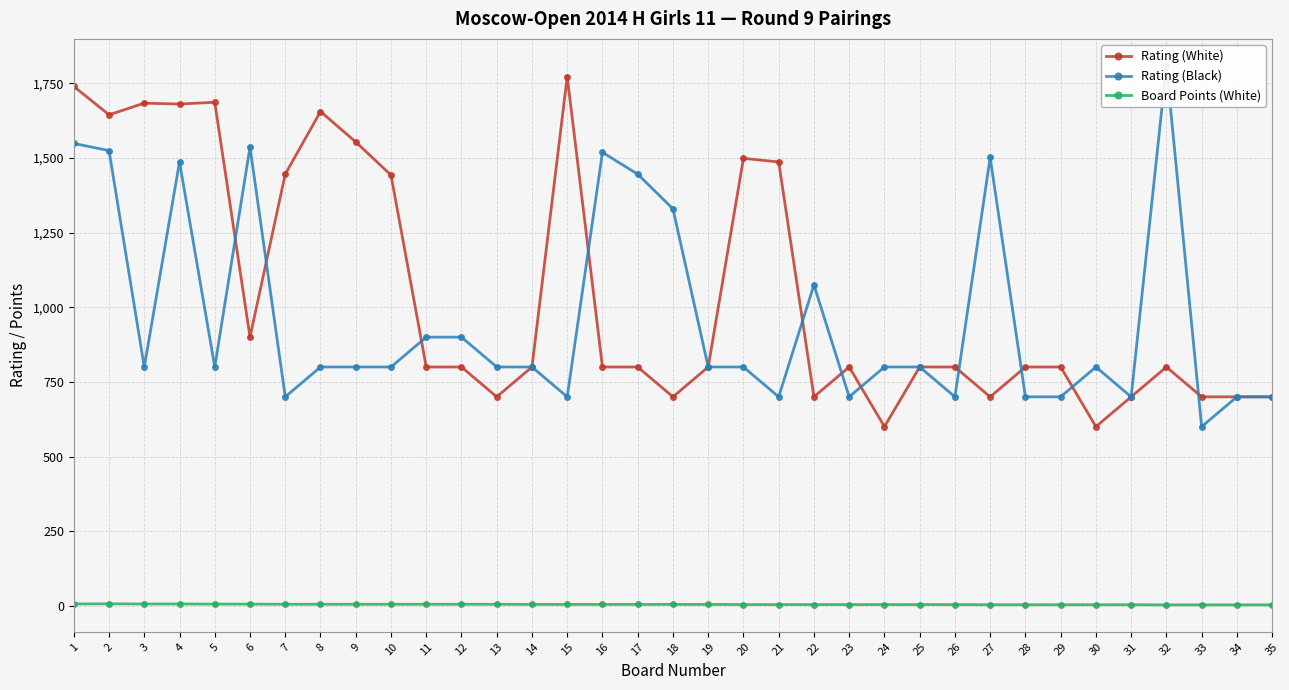

True or false: Rating (White) and Rating (Black) intersect in this chart.

True